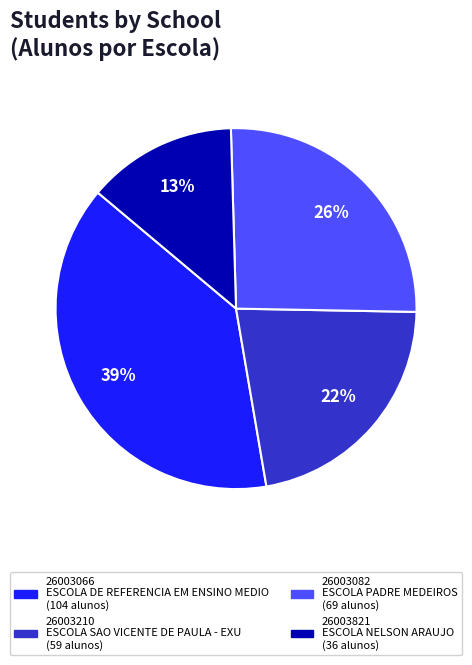

Is the sum of 26003210 and 26003821 greater than half?

No